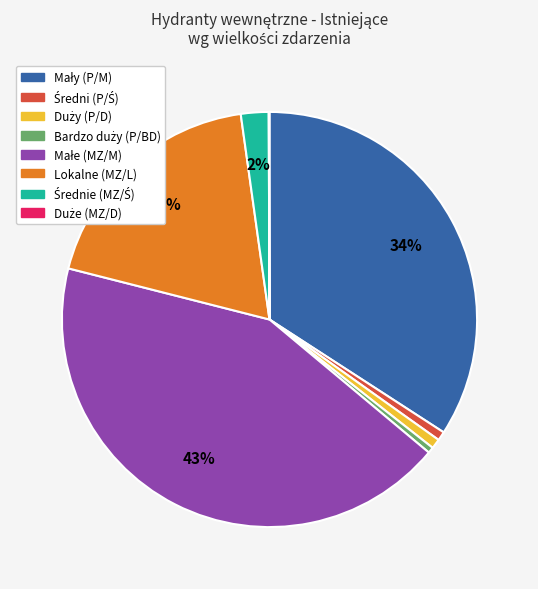

True or false: Lokalne (MZ/L) accounts for 19% of the total.

True